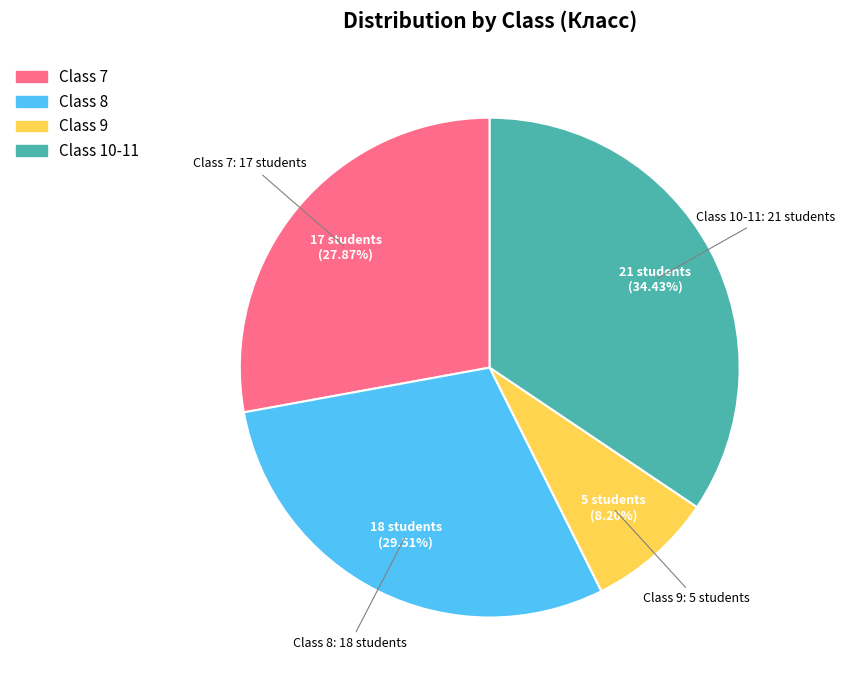

Is there a majority slice in this chart?

No